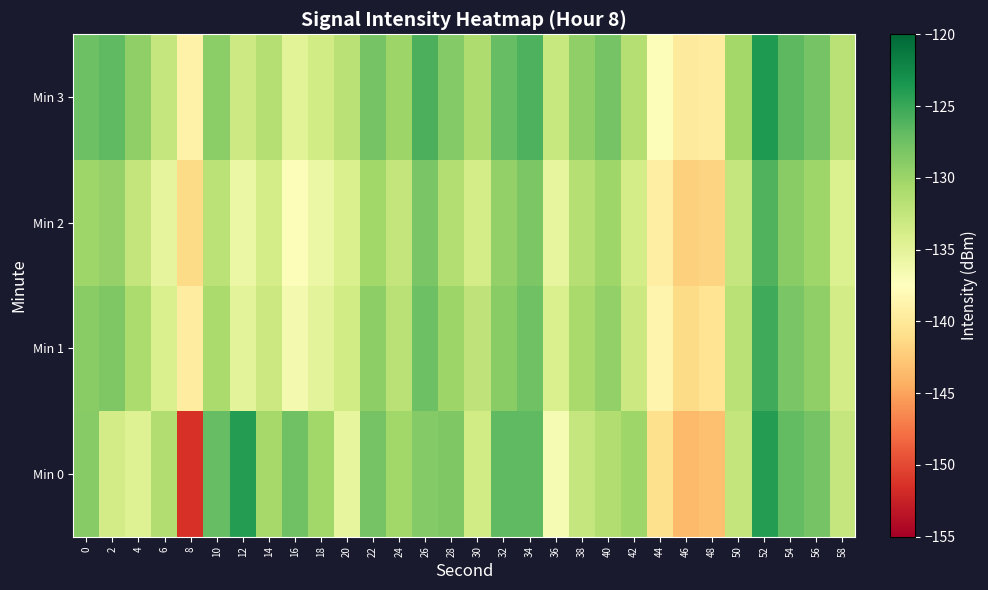

List the series in order of their peak value, highest first.

Min 3, Min 0, Min 1, Min 2